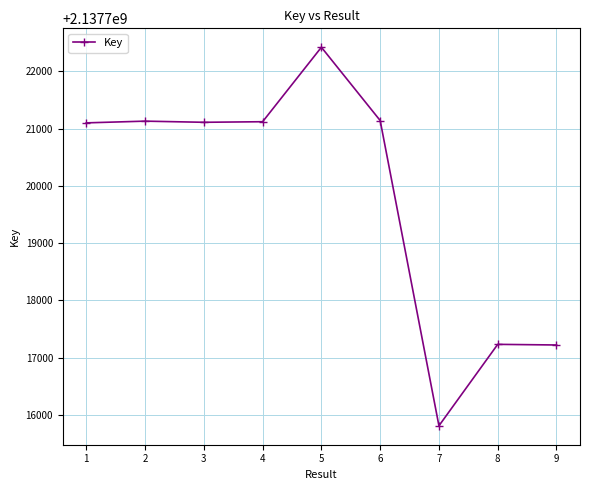

True or false: there are more than 1 points higher than both neighbors.

True